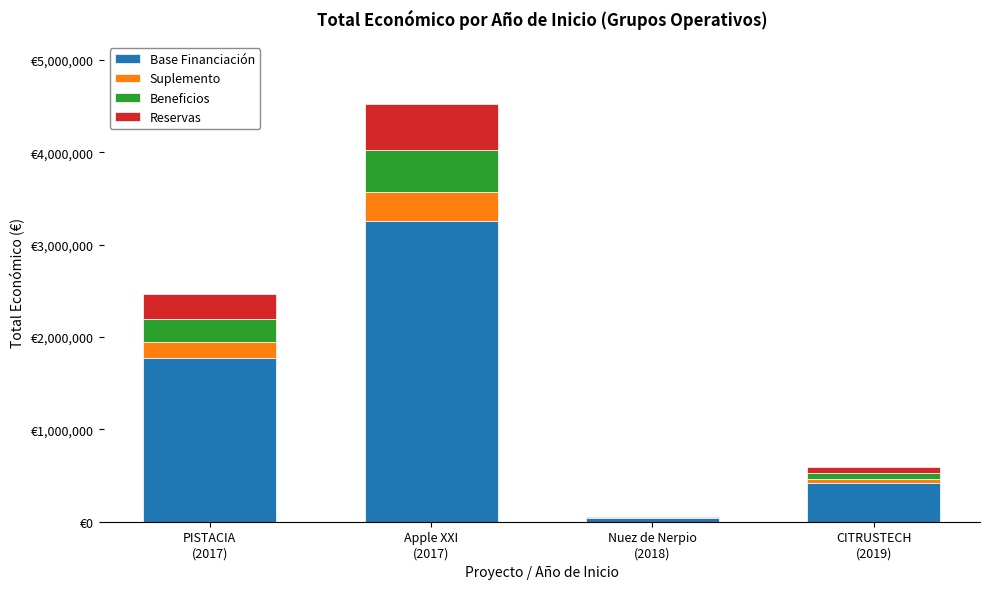

At which category is the sum across all series the highest?

Apple XXI
(2017)